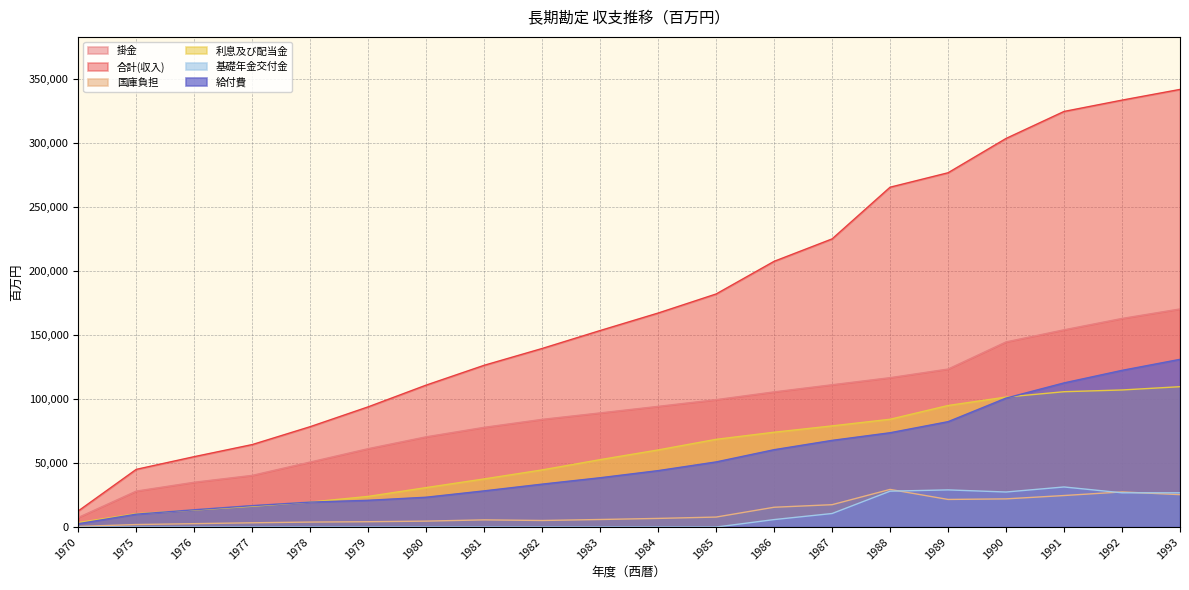

At which category does the chart reach its minimum across all series?

1970